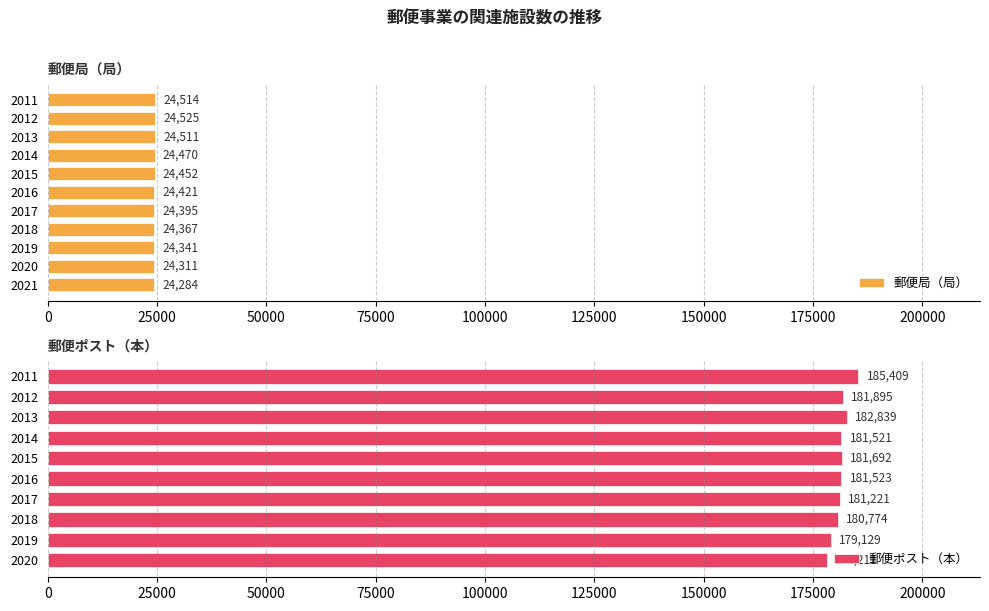

What value does the data have at 2014, to the nearest 50?

24450